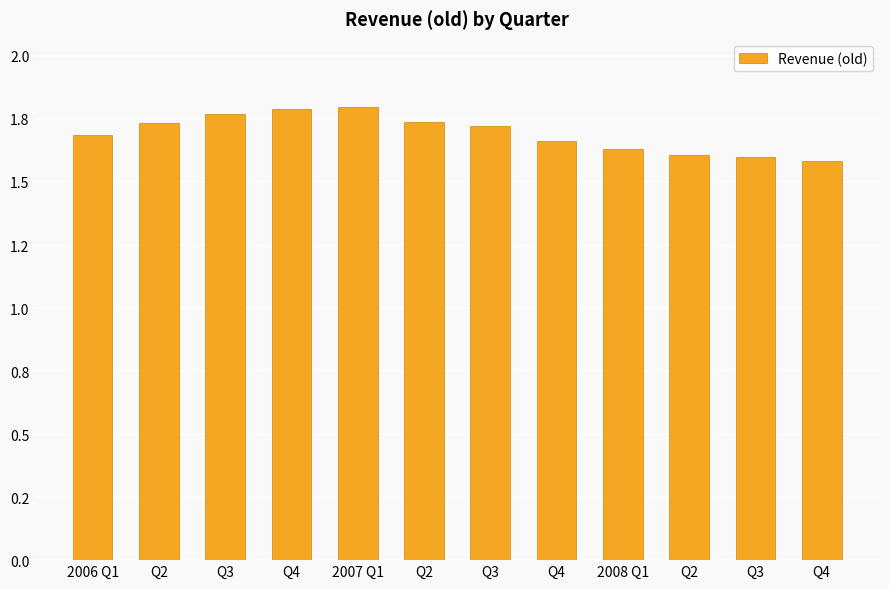

What is the minimum value shown in the chart?

1.6